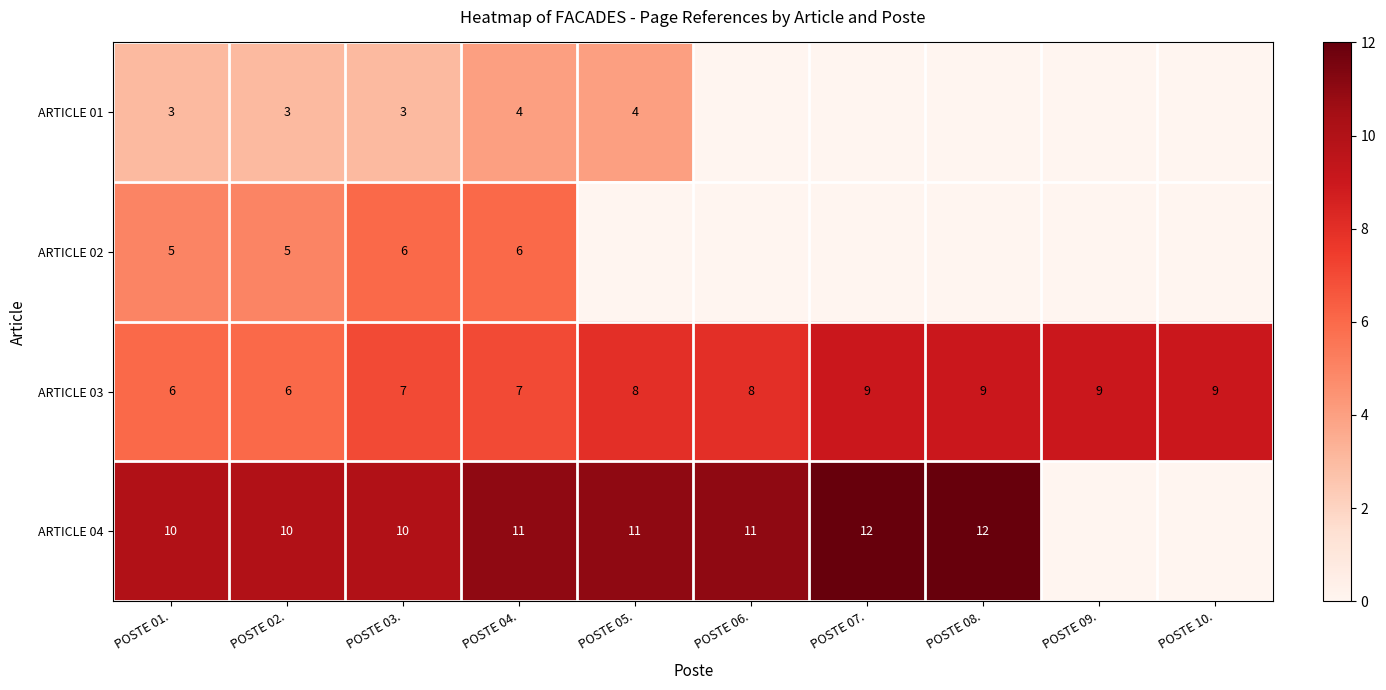

True or false: ARTICLE 03 has a value of 8 at POSTE 06..

True